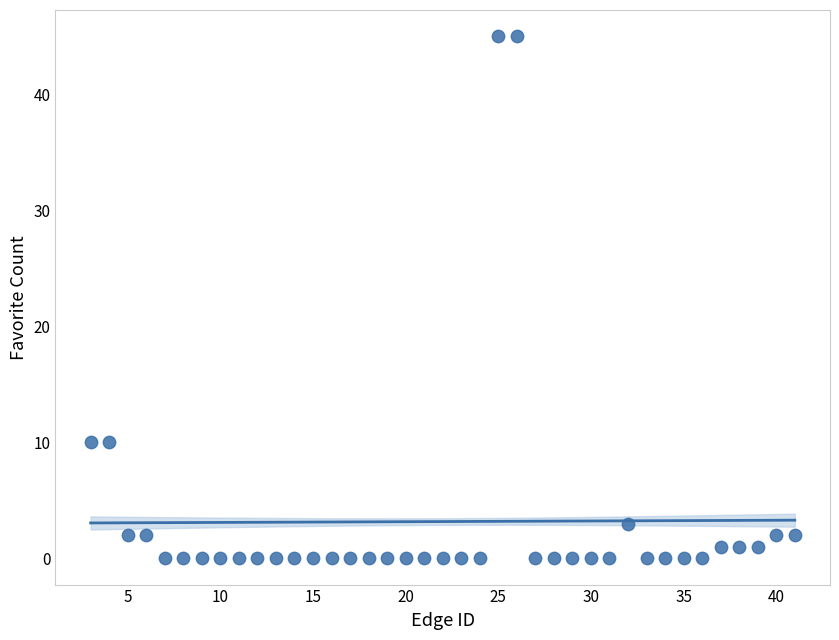

What is the range of X values (max minus min)?

38